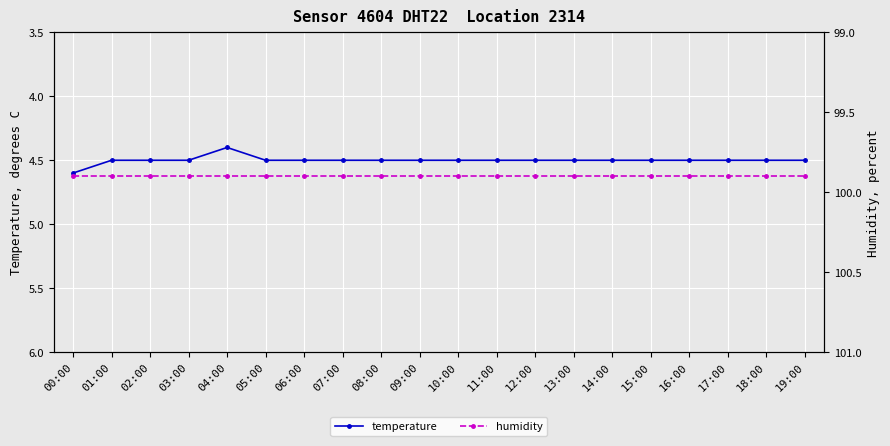

What is the label of the 8th point from the right?

12:00